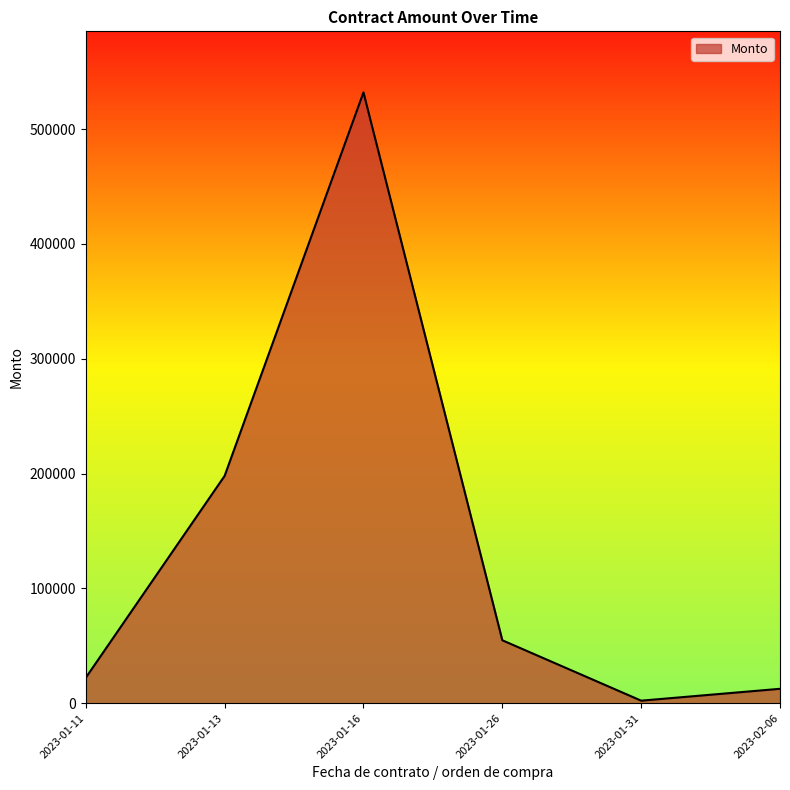

How many lines are shown in the chart?

1